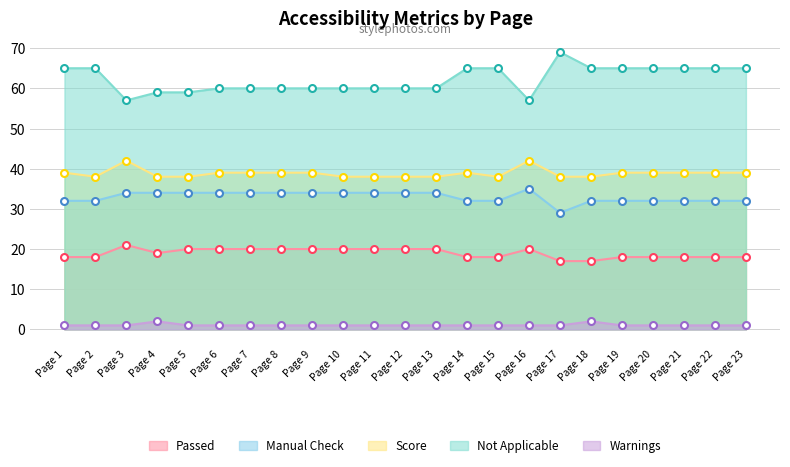

How many interior local peaks does the Warnings series have?

2